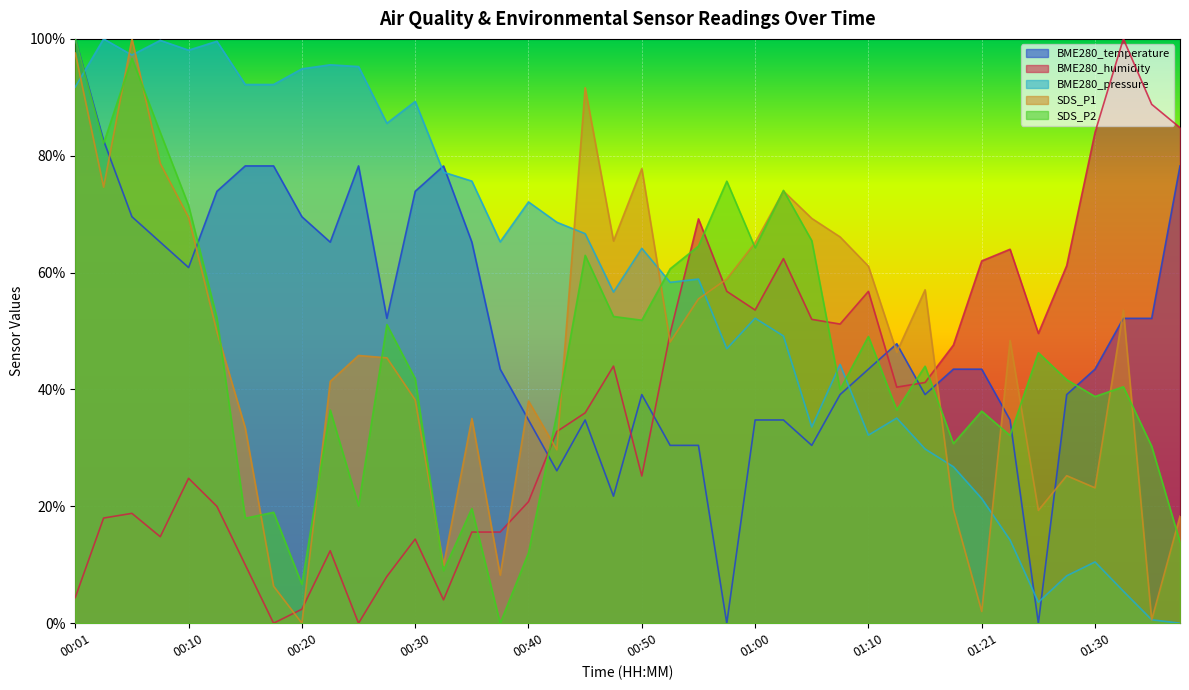

What is the difference between the BME280_temperature values at 00:57 and 00:30?

73.9